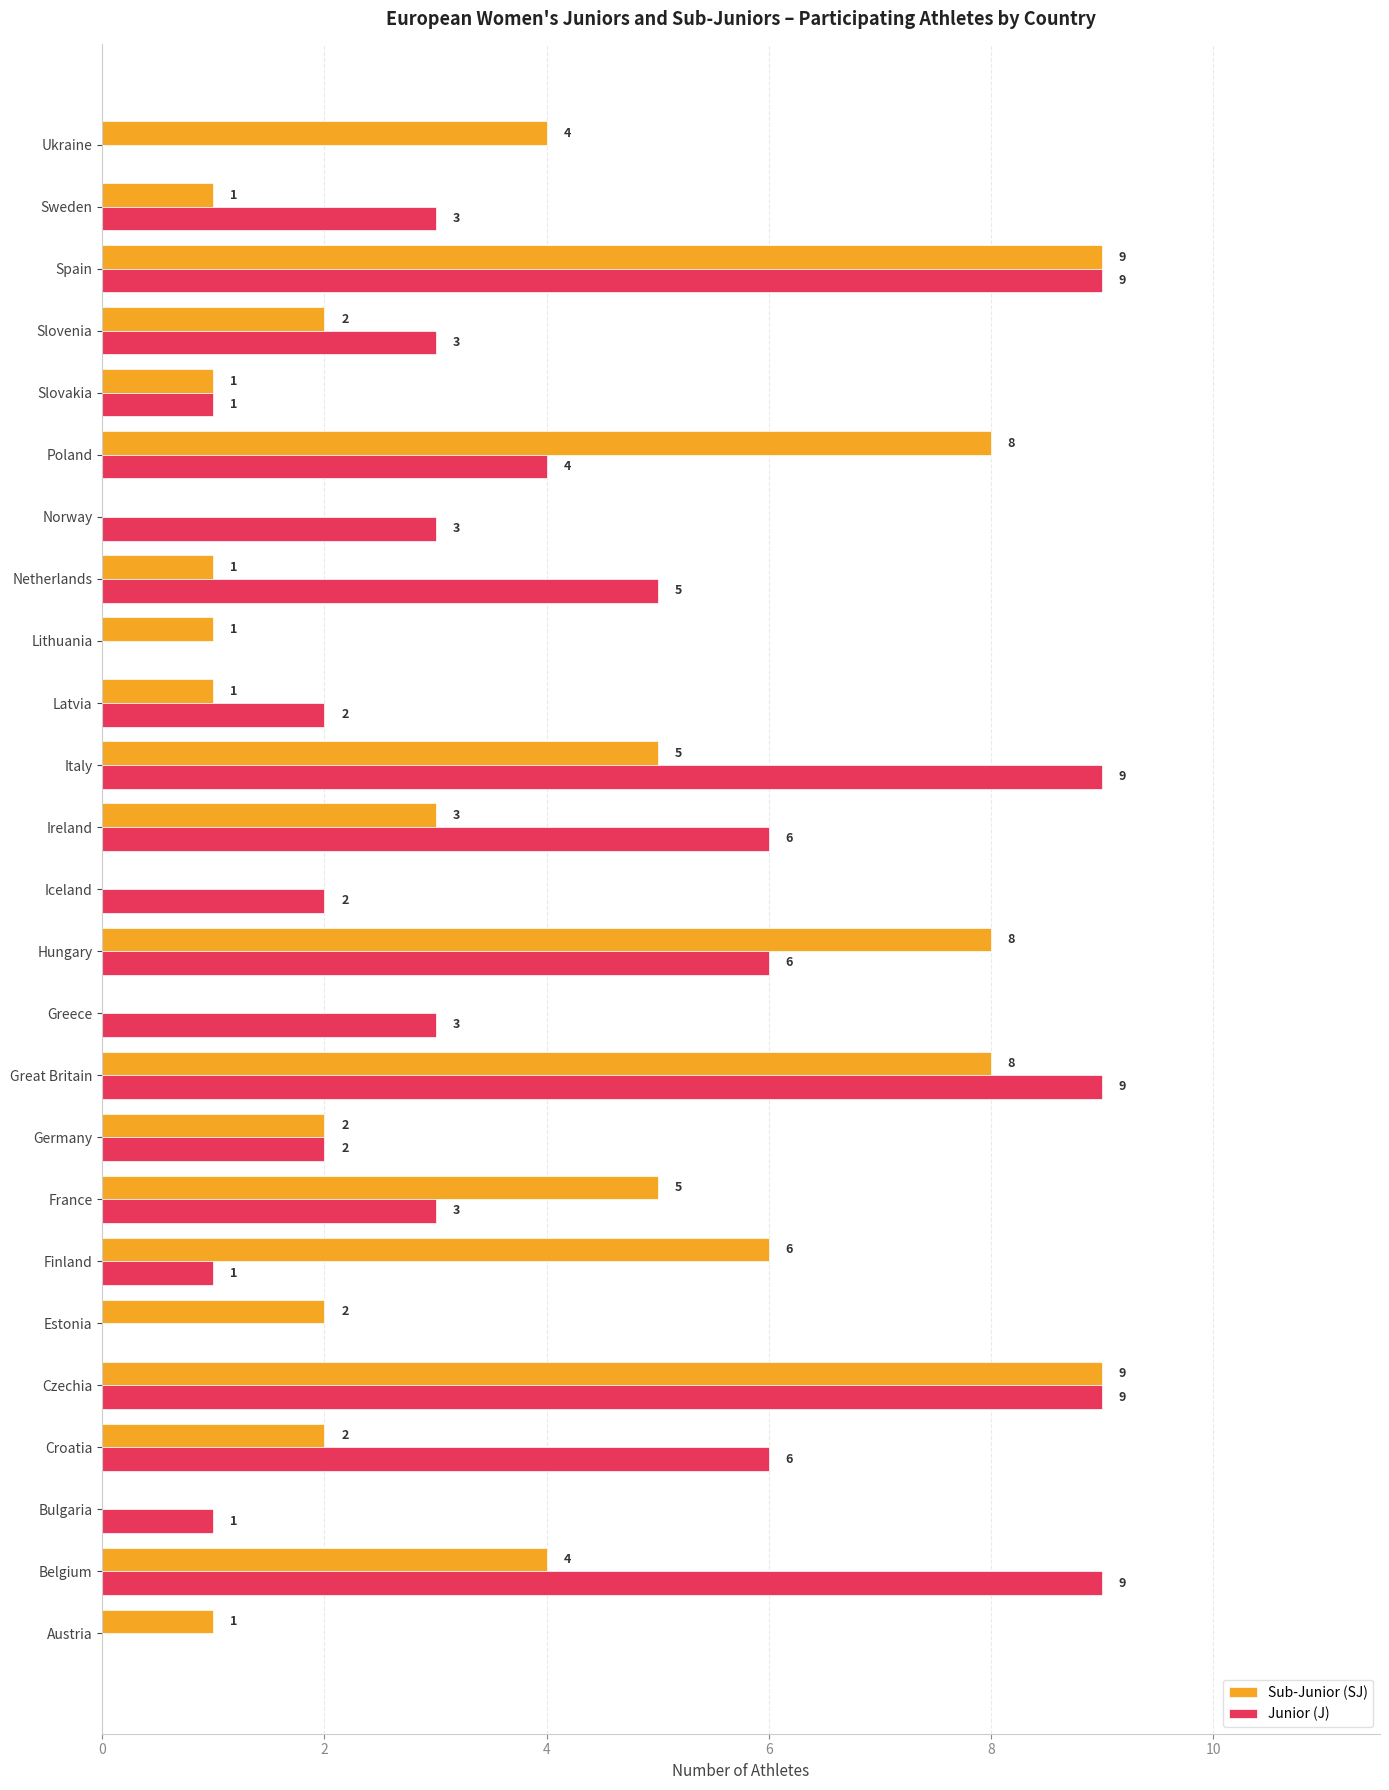

At which label is Junior (J) closest to 4?

Poland